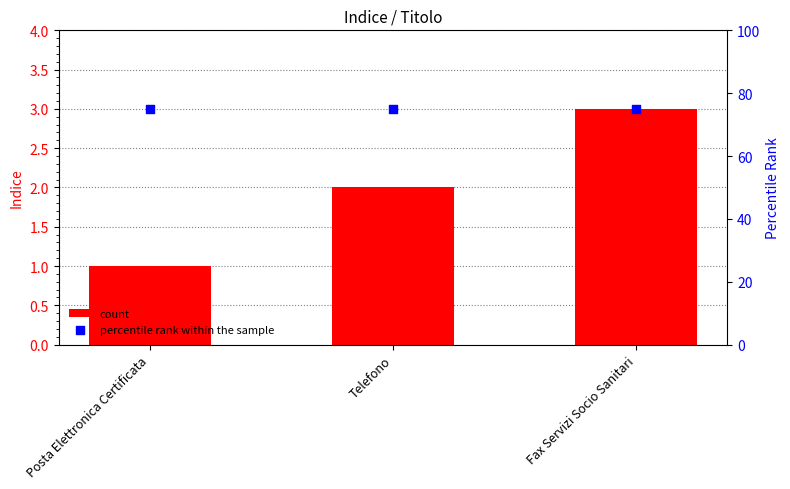

Which series contains the lowest Y value?

count